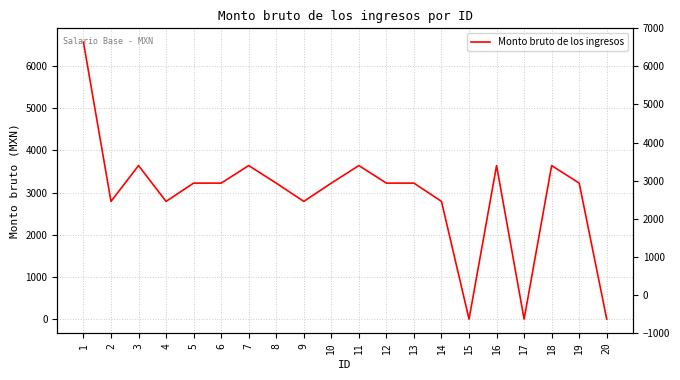

How many positive values are there?

17